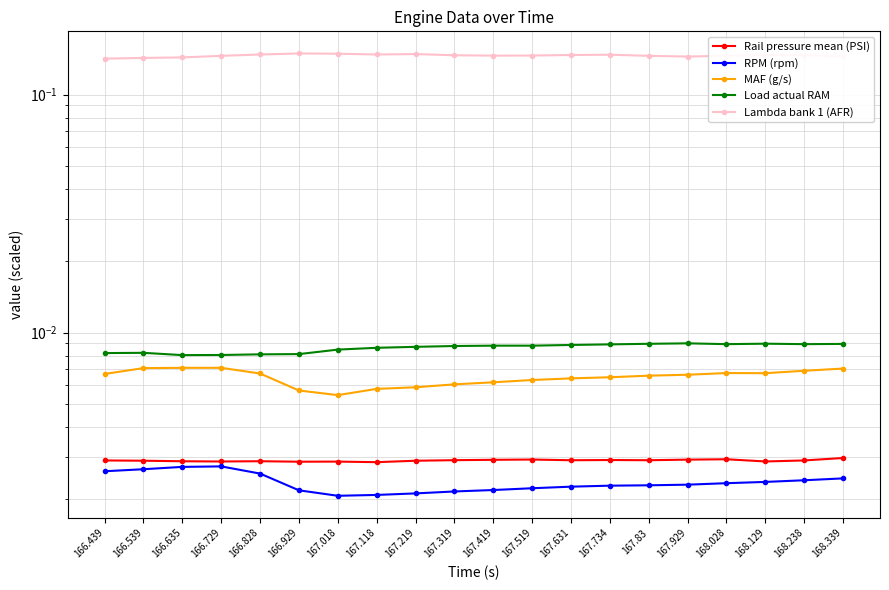

True or false: MAF (g/s) and Rail pressure mean (PSI) intersect in this chart.

False